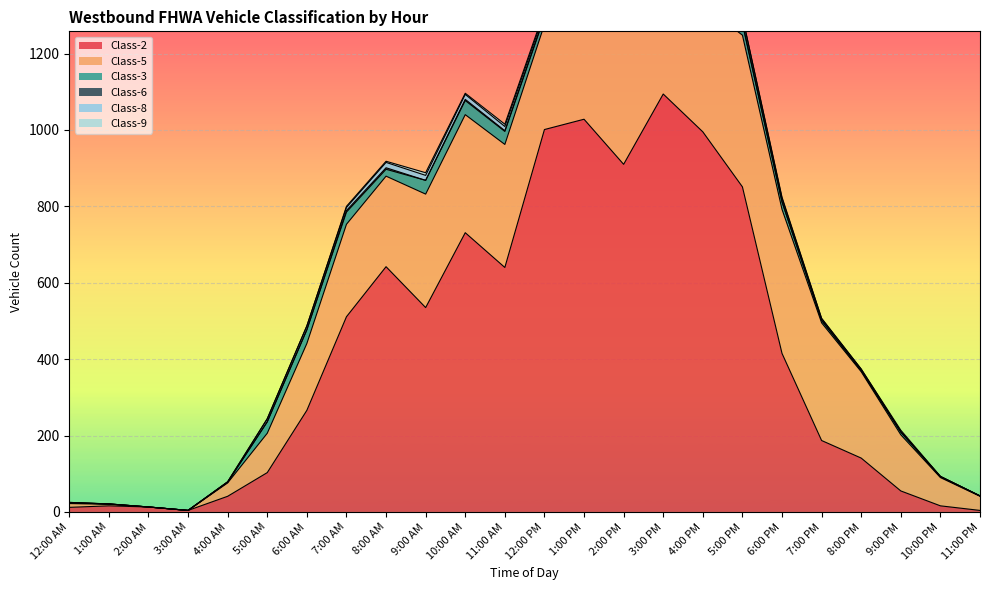

Rank the series at 1:00 PM from highest to lowest value.

Class-2, Class-5, Class-3, Class-8, Class-9, Class-6